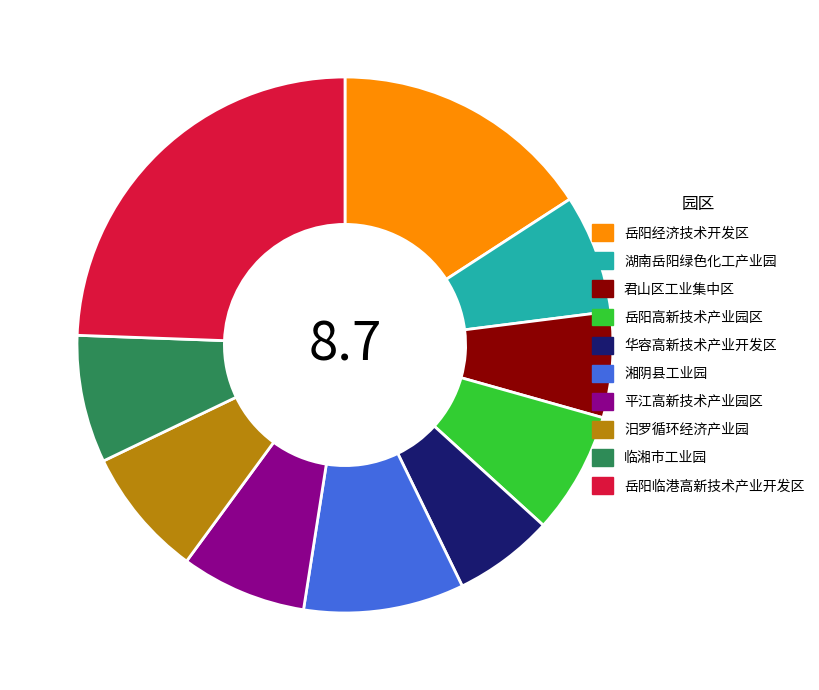

What is the largest slice in the pie chart?

岳阳临港高新技术产业开发区